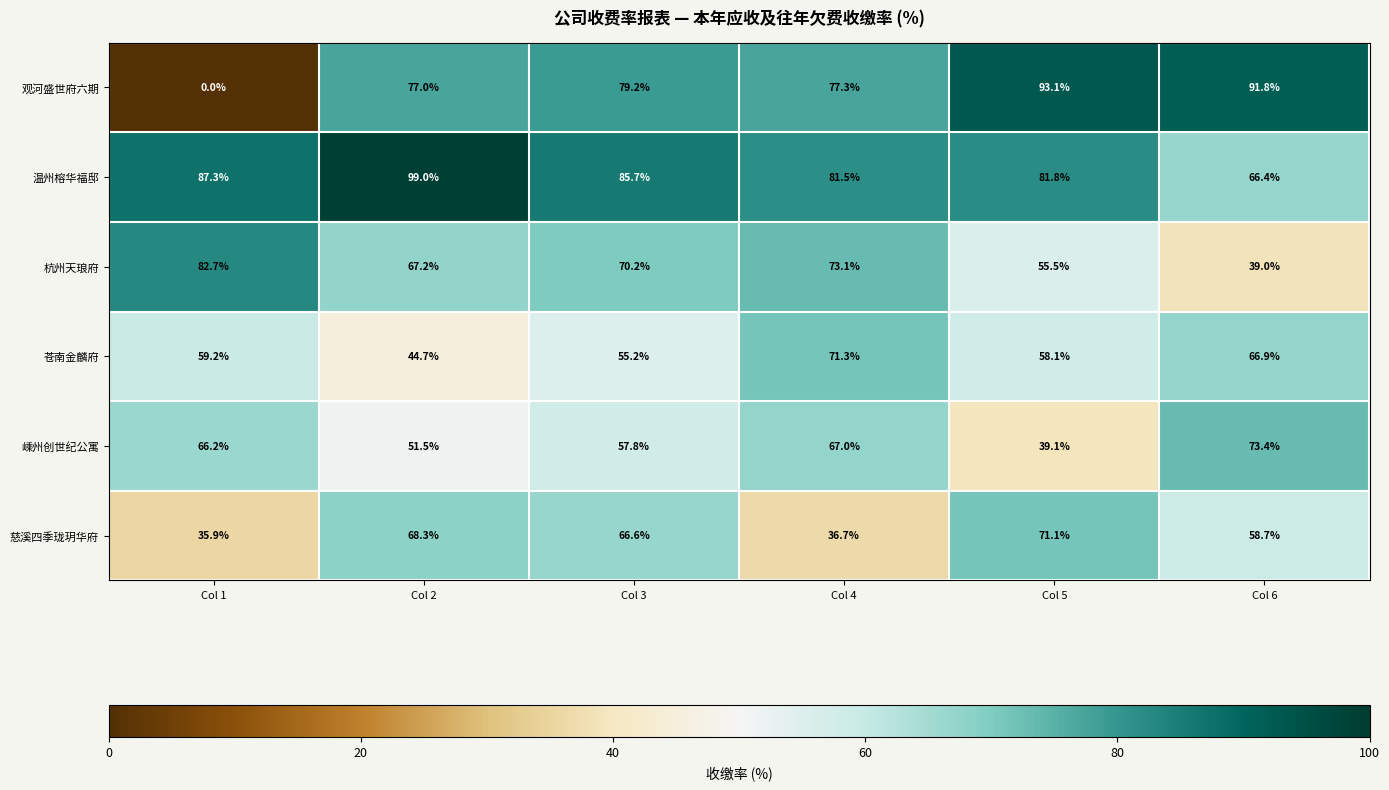

At which label is 观河盛世府六期 closest to 46?

Col 2